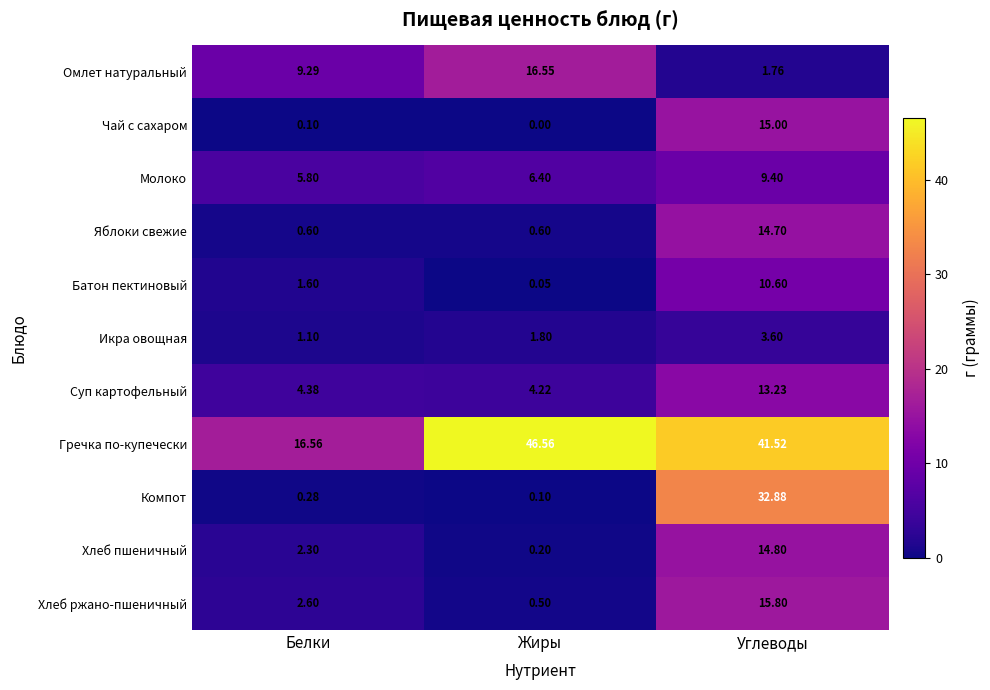

Which series has the widest spread of values?

Компот